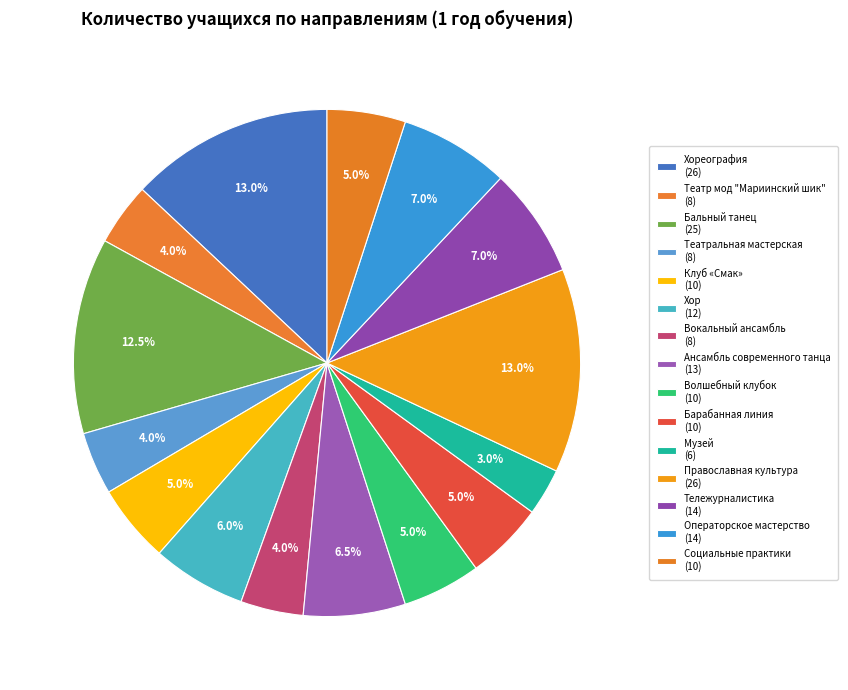

How many slices are in this pie chart?

15